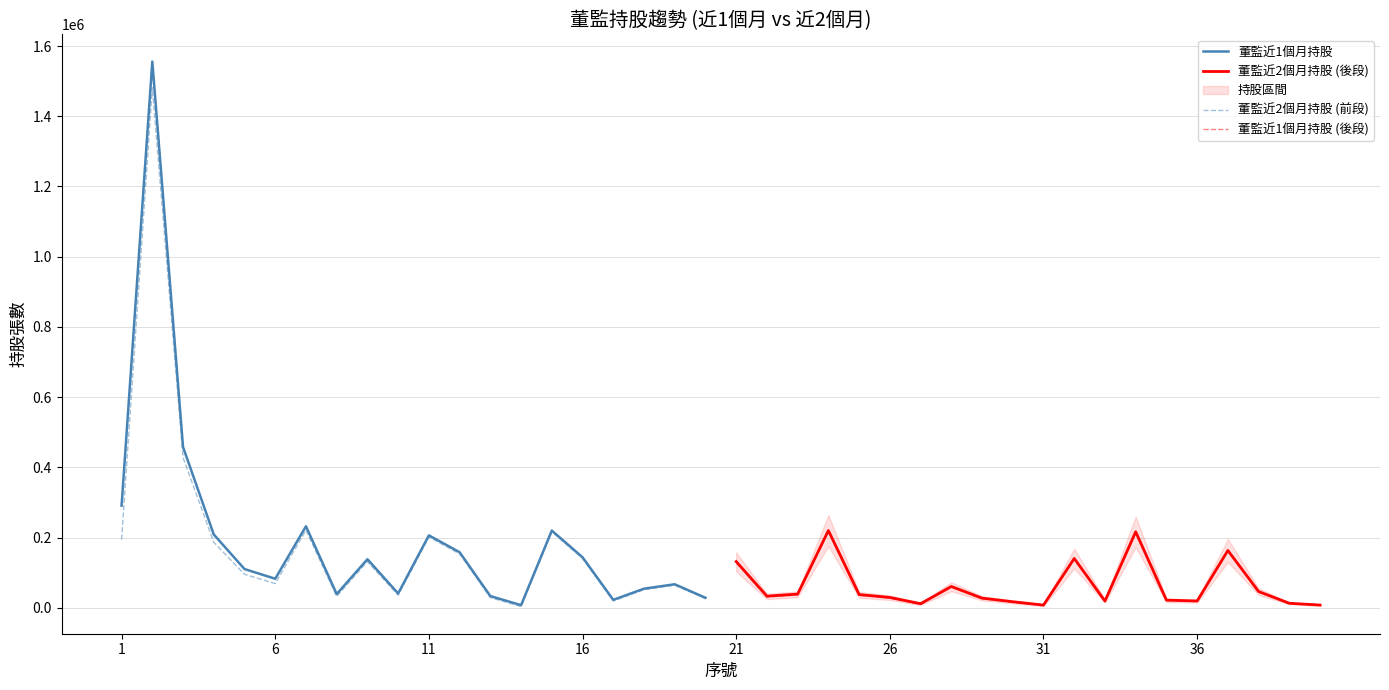

Does the chart have visible grid lines?

Yes